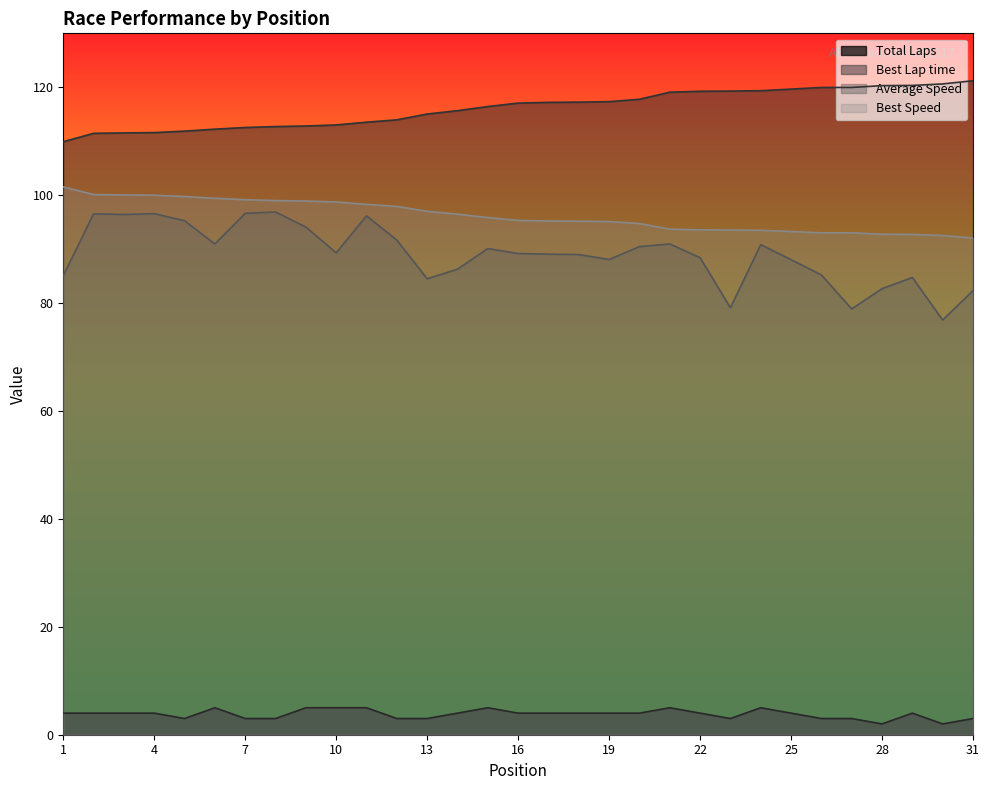

What is the label of the 5th point from the left?

Lenny Hale